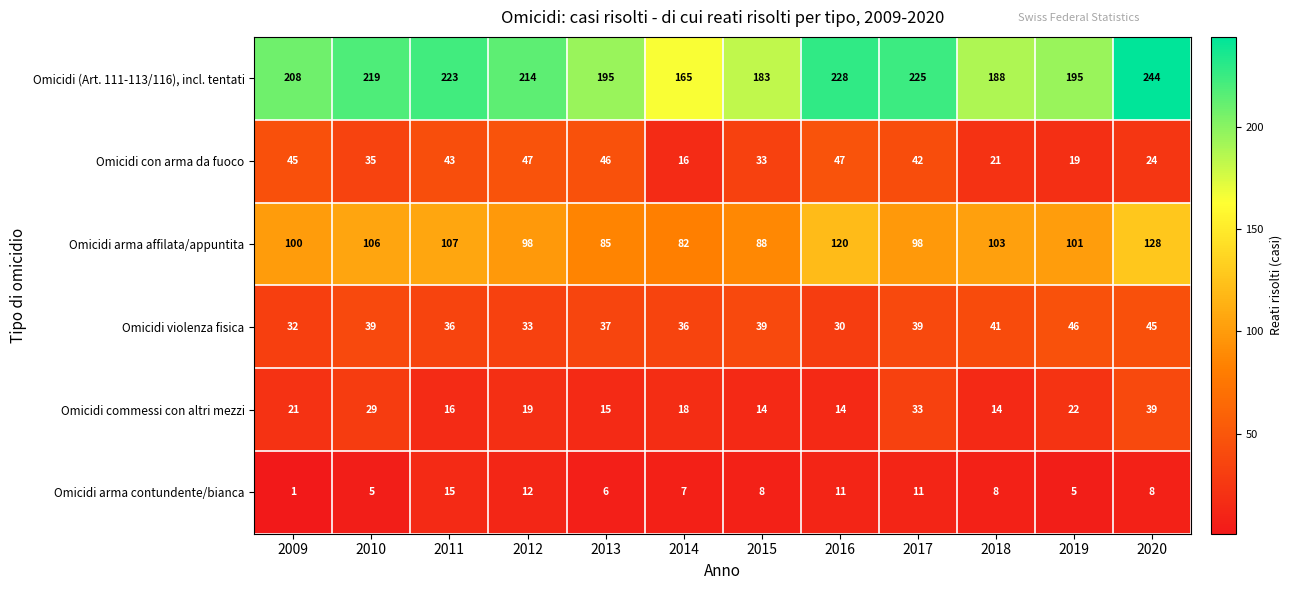

Is the value of Omicidi con arma da fuoco at 2012 greater than the value of Omicidi (Art. 111-113/116), incl. tentati at 2018?

No